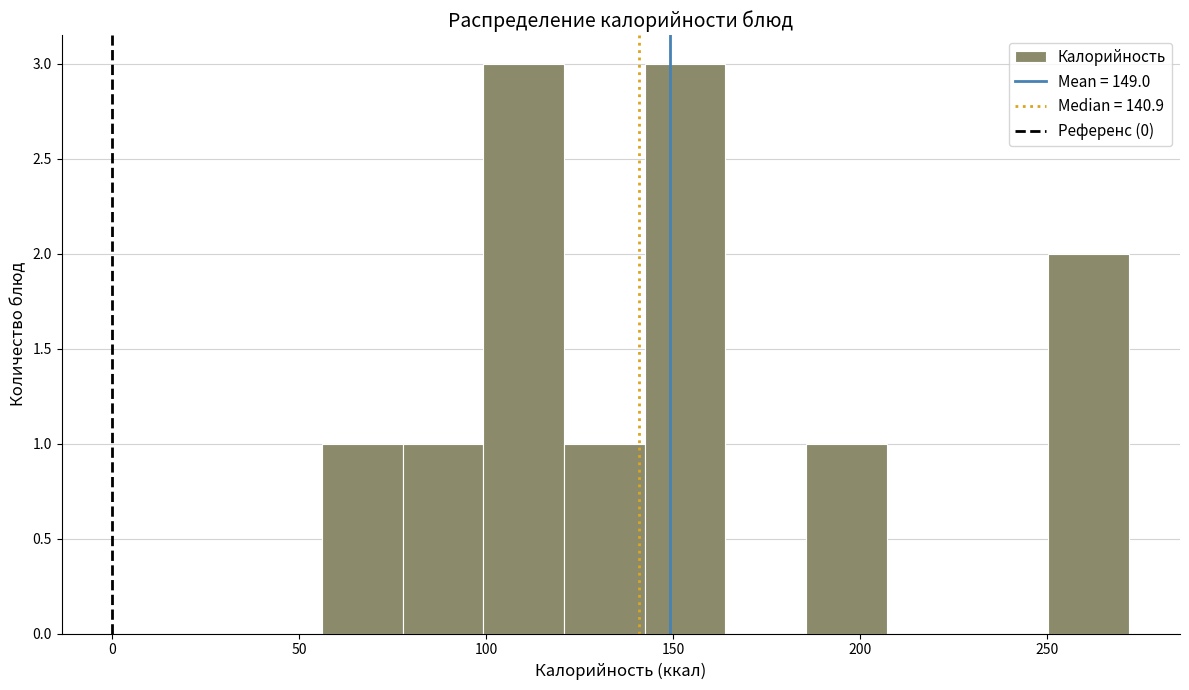

Reading left to right, transcribe this chart: for each bar, give the range it covers on the x-axis and its height. Neither the bar edges nor the heights are printed on the chart, so give them approximately, as read against the axes.

55 to 80: 1
80 to 100: 1
100 to 120: 3
120 to 140: 1
140 to 165: 3
165 to 185: 0
185 to 205: 1
205 to 230: 0
230 to 250: 0
250 to 270: 2